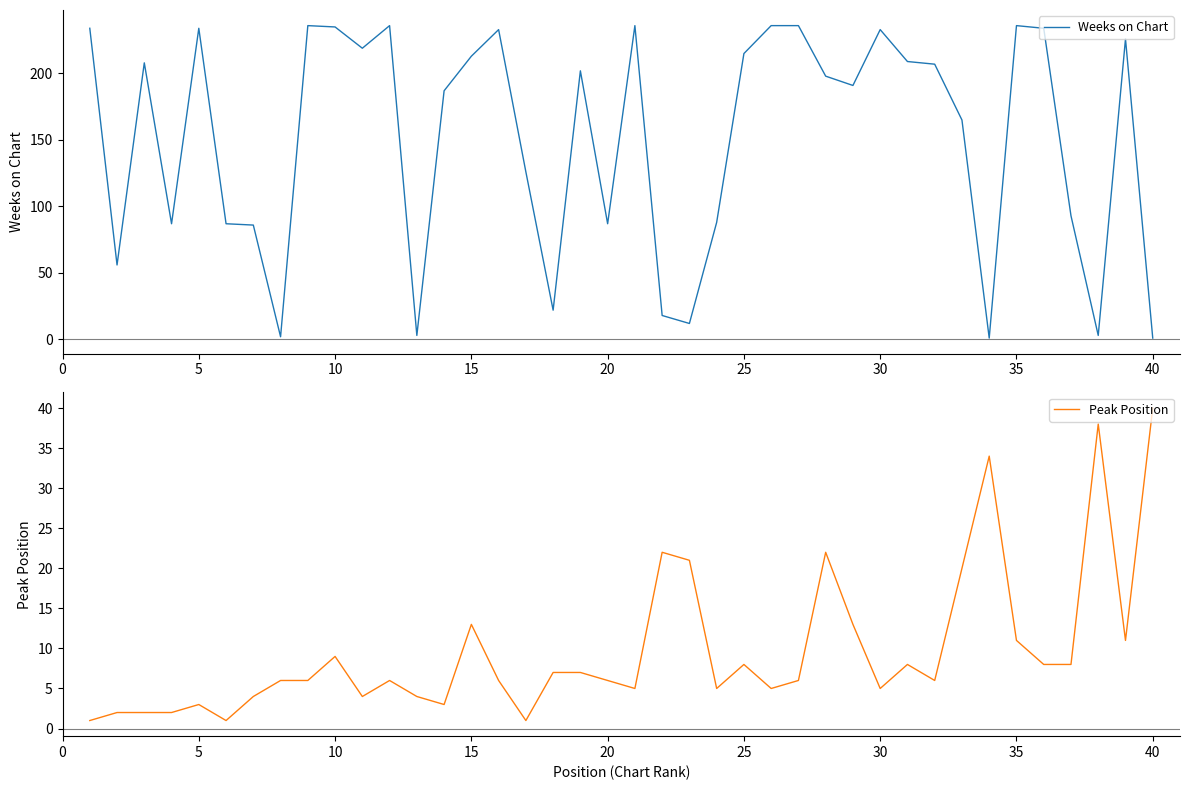

What are all the series names shown in the legend?

Weeks on Chart, Peak Position